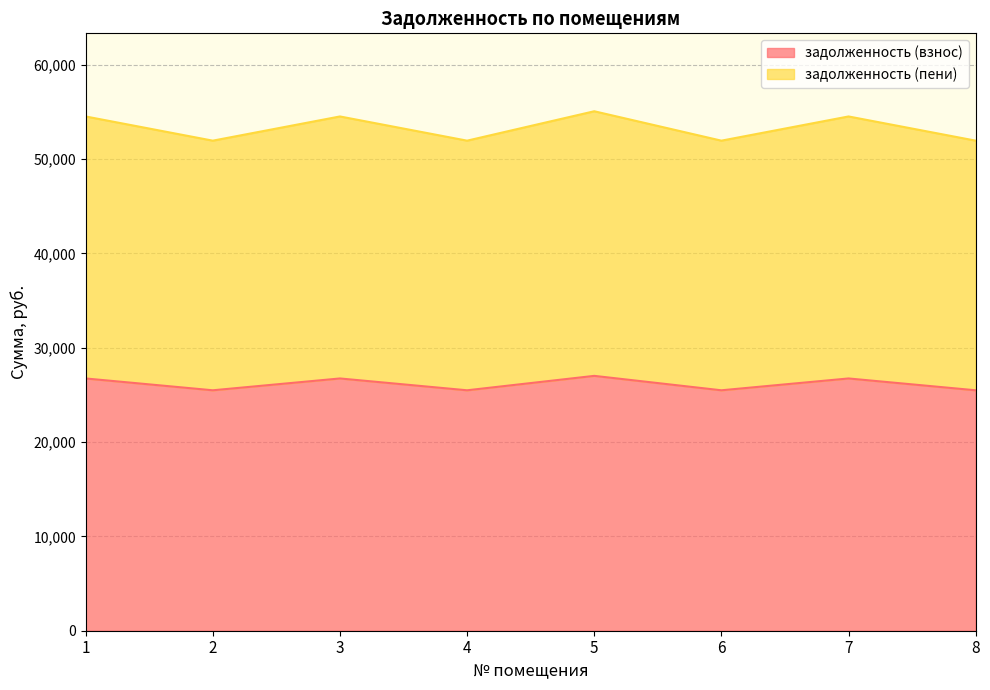

Where is the first local maximum for задолженность (пени)?

3